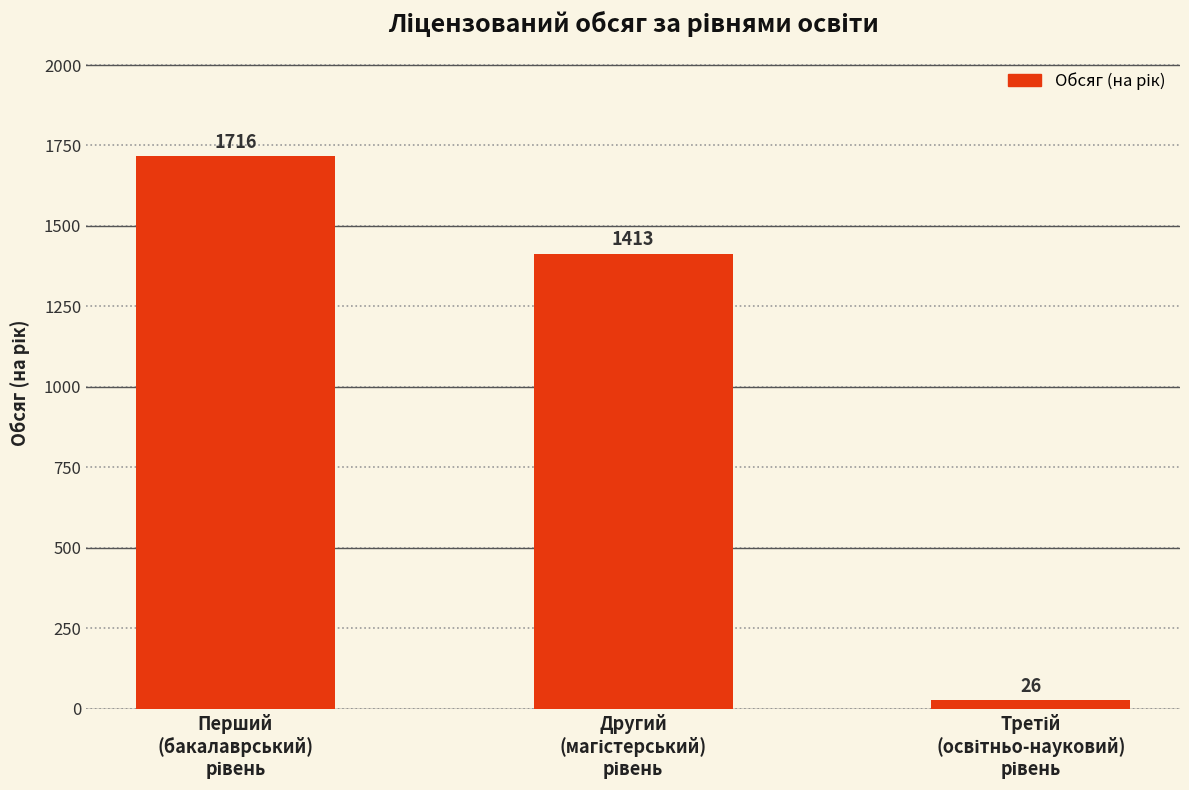

What is the smallest value displayed?

26